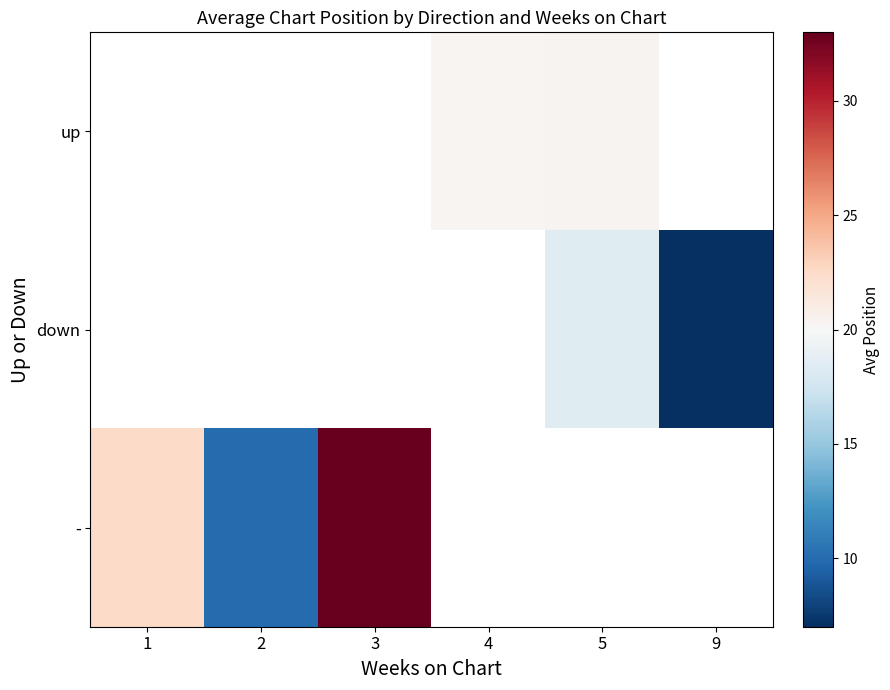

List the series in order of their overall mean, highest first.

up, down, -